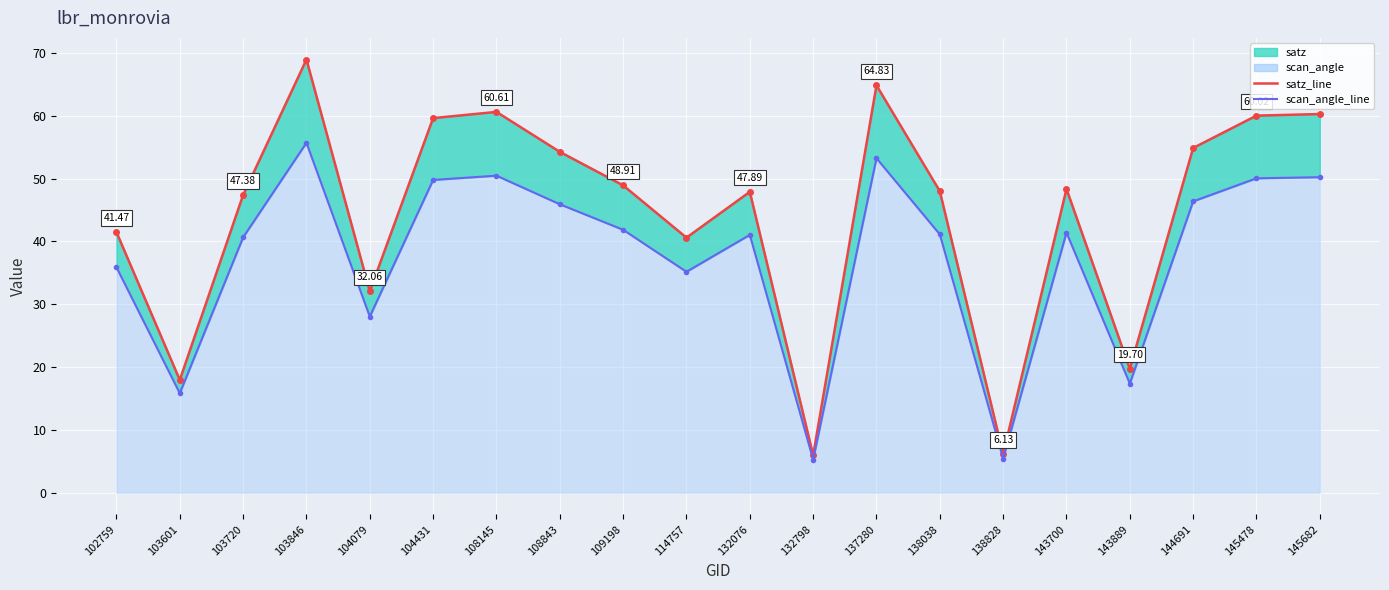

Which series has the widest spread of values?

satz_line